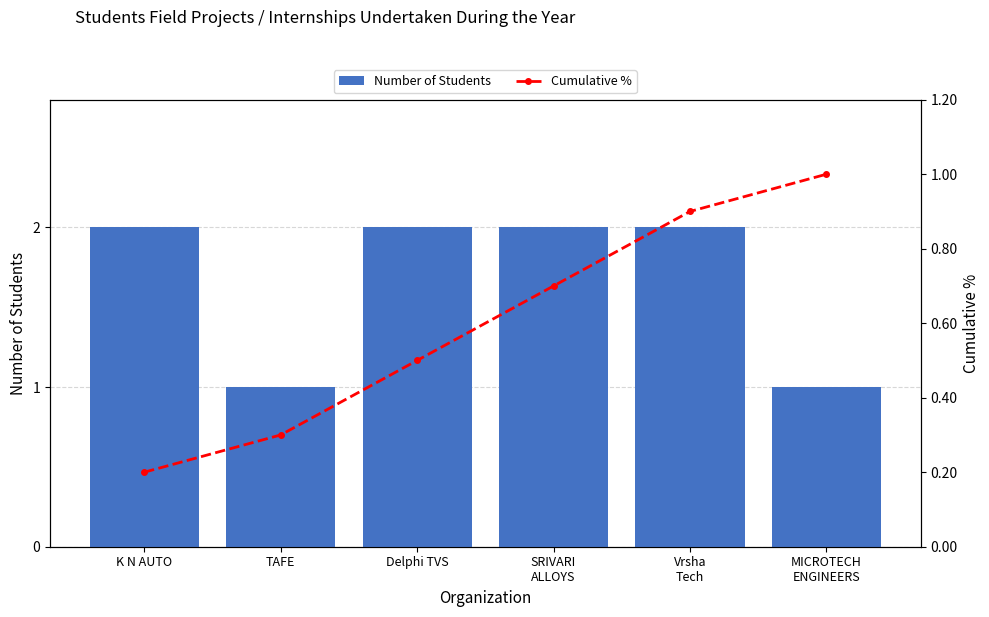

What is the smallest value displayed?

0.2